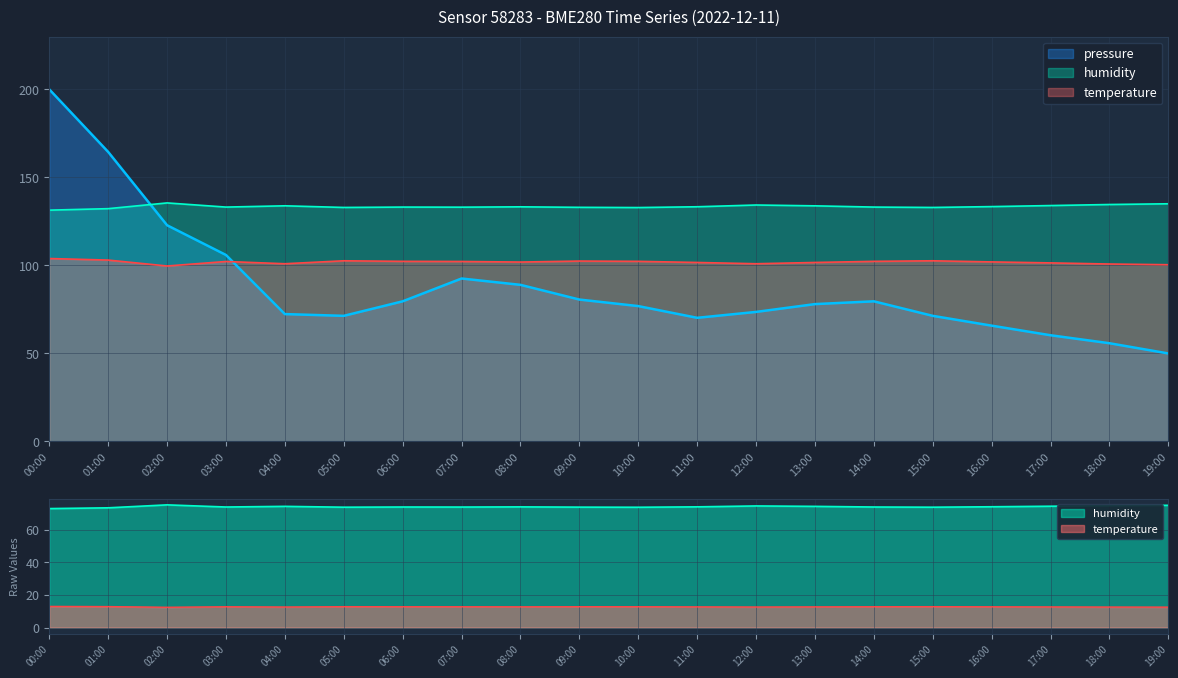

At which category is the sum across all series the highest?

00:00